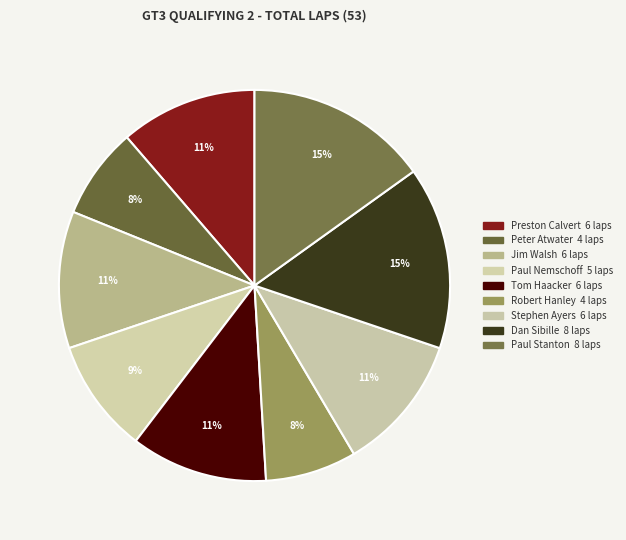

Count the number of slices in the pie.

9